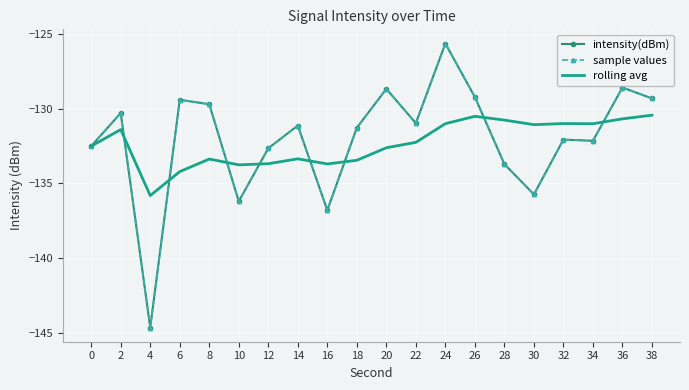

Rank the categories by rolling avg value from highest to lowest.

38, 26, 36, 28, 32, 24, 34, 30, 2, 22, 0, 20, 14, 8, 18, 12, 16, 10, 6, 4